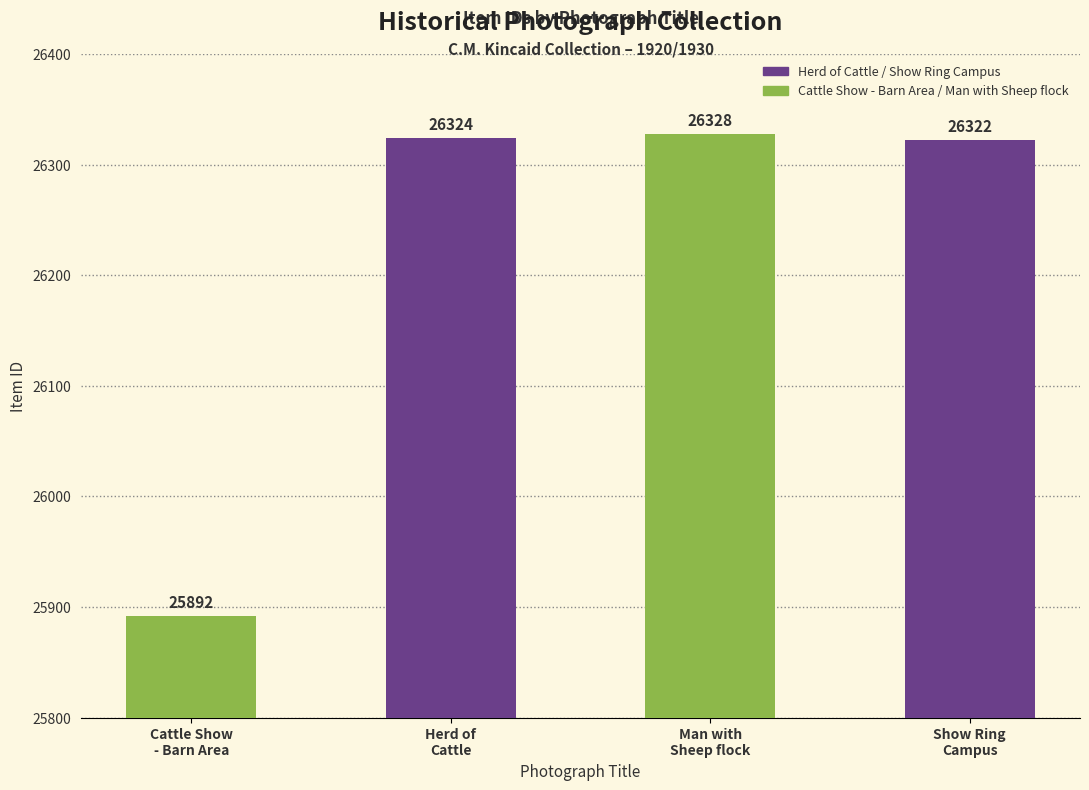

What is the sum of all values?

104866